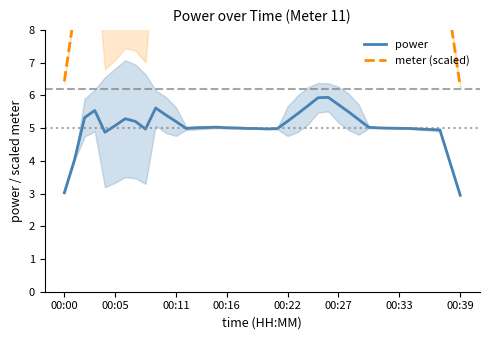

Reading right to left, what are all the values shown in this chart?

power: 2.9	3.9	4.9	5.0	5.0	5.0	5.0	5.0	5.0	5.0	5.3	5.5	5.7	5.9	5.9	5.7	5.4	5.2	5.0	5.0	5.0	5.0	5.0	5.0	5.0	5.0	5.0	5.0	5.2	5.4	5.6	5.0	5.2	5.3	5.1	4.9	5.5	5.3	4.0	3.0
meter (scaled): 6.3	8.4	10.5	10.5	10.6	10.6	10.6	10.6	10.6	10.7	11.2	11.7	12.2	12.6	12.6	12.1	11.6	11.1	10.6	10.6	10.6	10.6	10.6	10.7	10.7	10.7	10.6	10.6	11.1	11.5	11.9	10.6	11.1	11.2	10.8	10.4	11.8	11.3	8.6	6.4